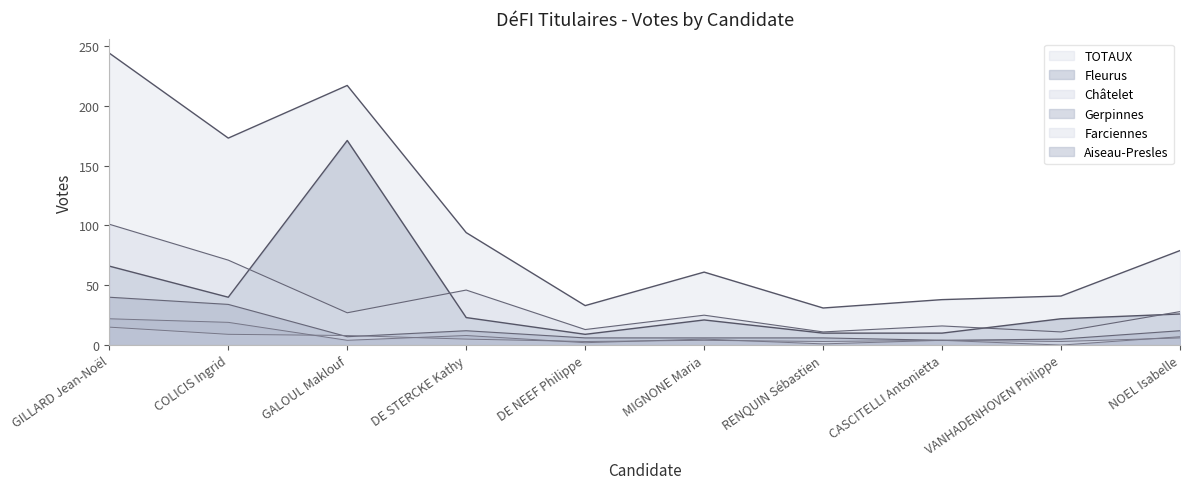

Is it true that Fleurus equals 4 at CASCITELLI Antonietta?

False